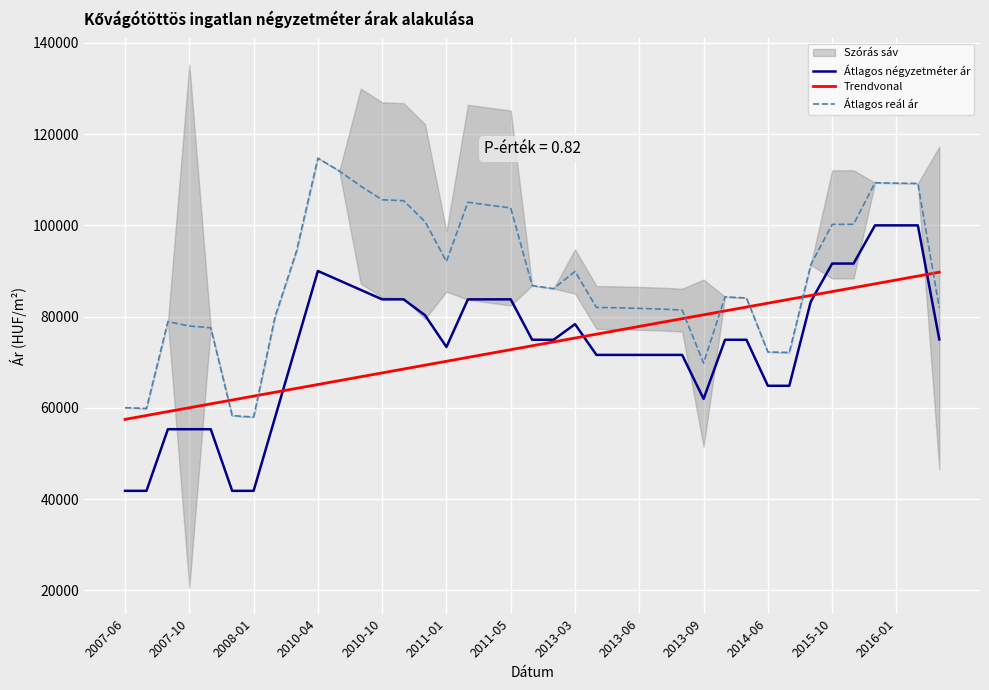

How many lines are shown in the chart?

3